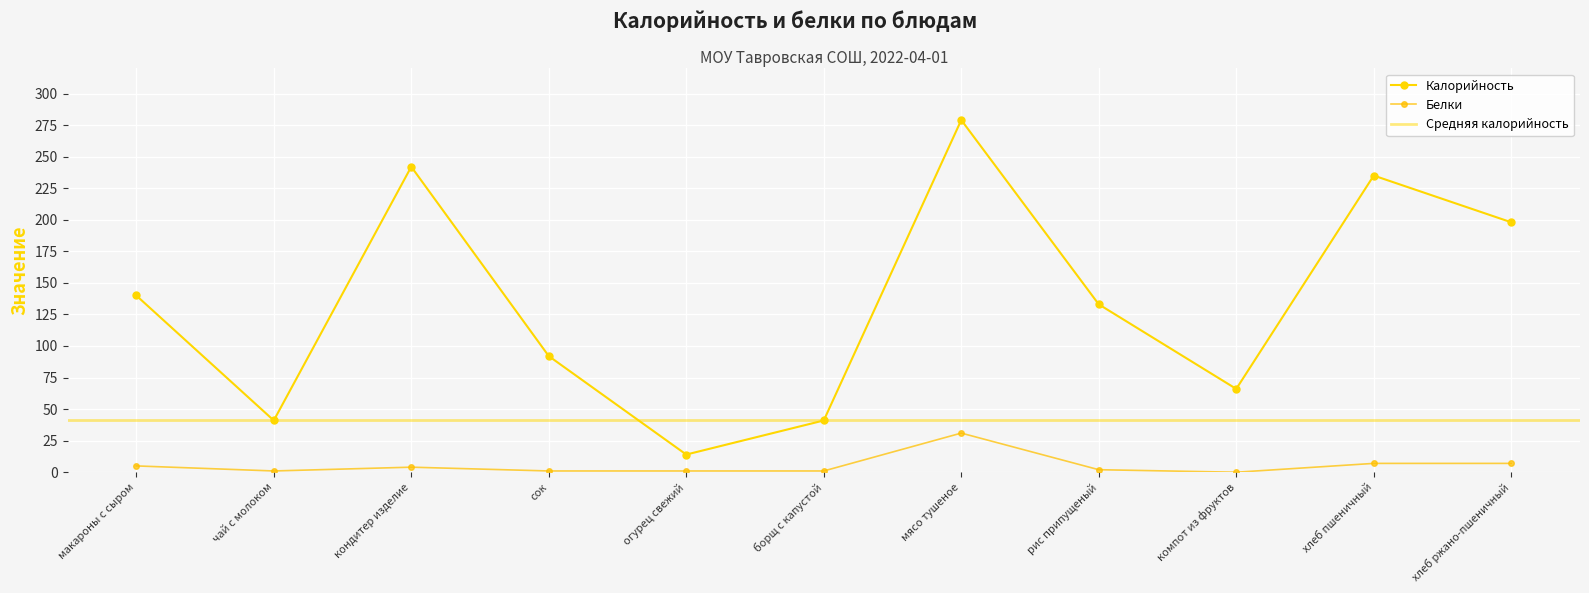

True or false: Калорийность and Белки cross at least once.

False